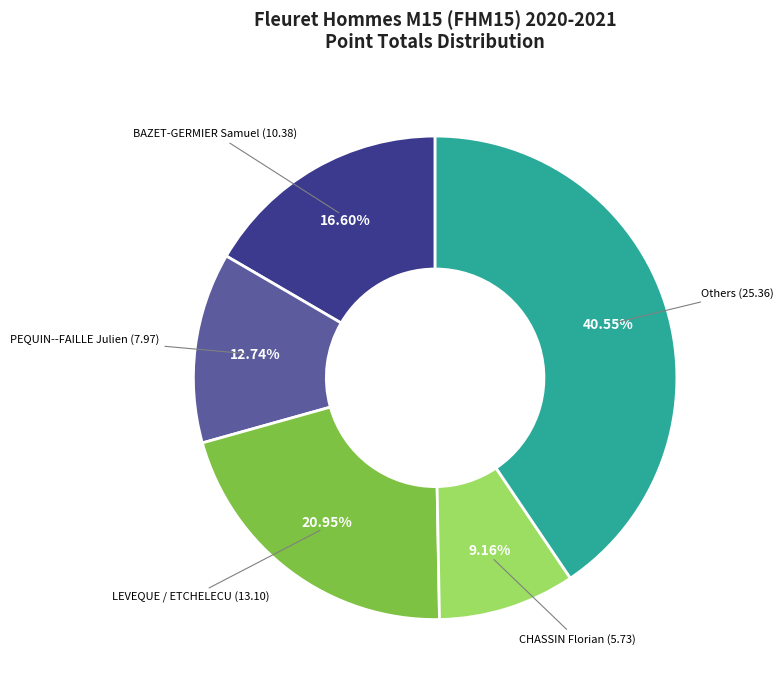

Is there a majority slice in this chart?

No